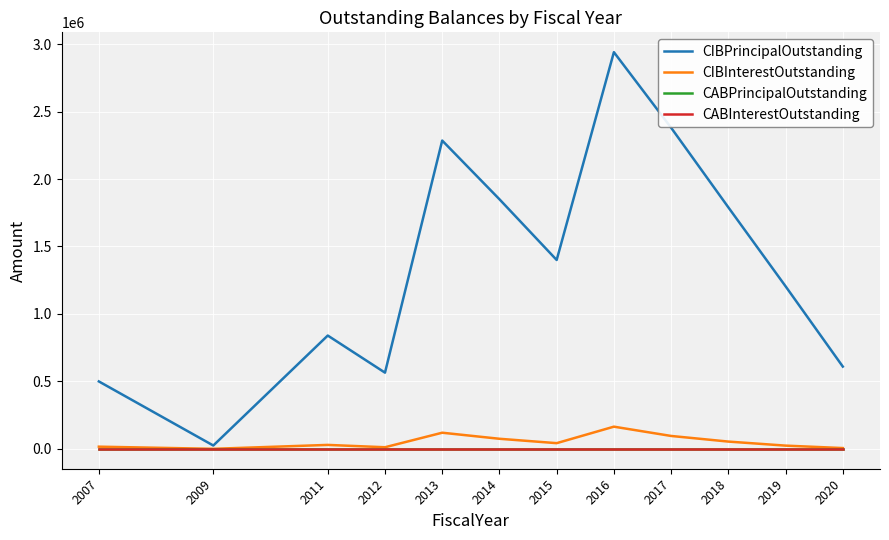

At 2019, list the series in order from largest to smallest.

CIBPrincipalOutstanding, CIBInterestOutstanding, CABPrincipalOutstanding, CABInterestOutstanding